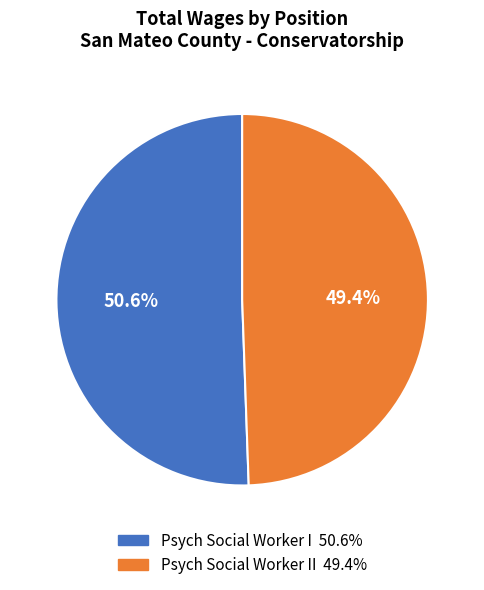

Which has a higher value, Psych Social Worker II 49.4% or Psych Social Worker I 50.6%?

Psych Social Worker I 50.6%